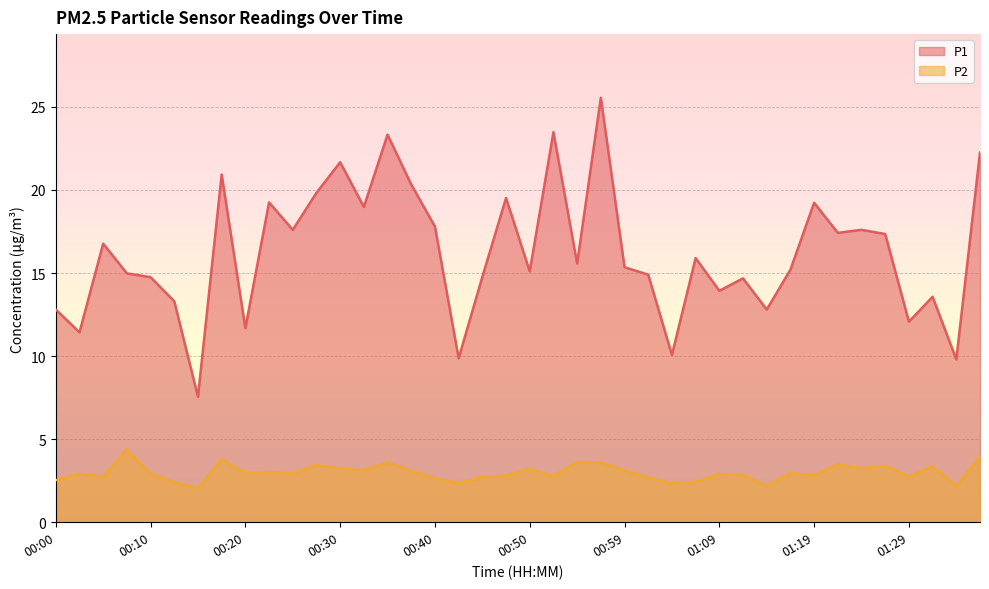

What is the total value across all series at 01:32?

16.9